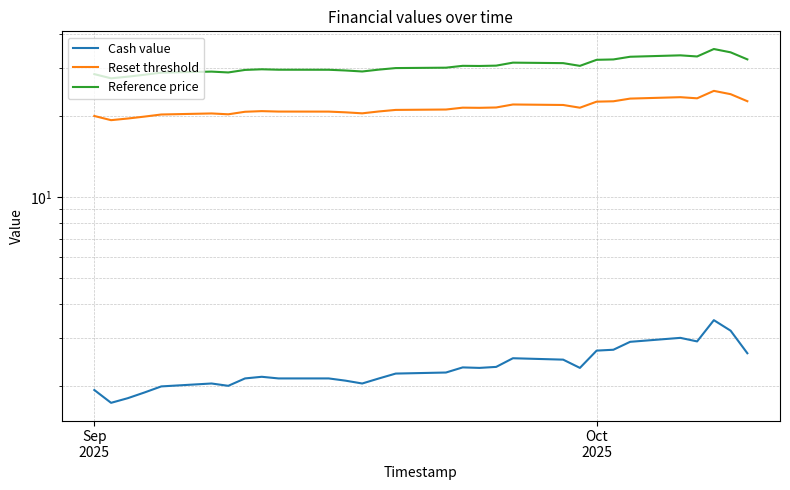

Which series has the widest spread of values?

Reference price